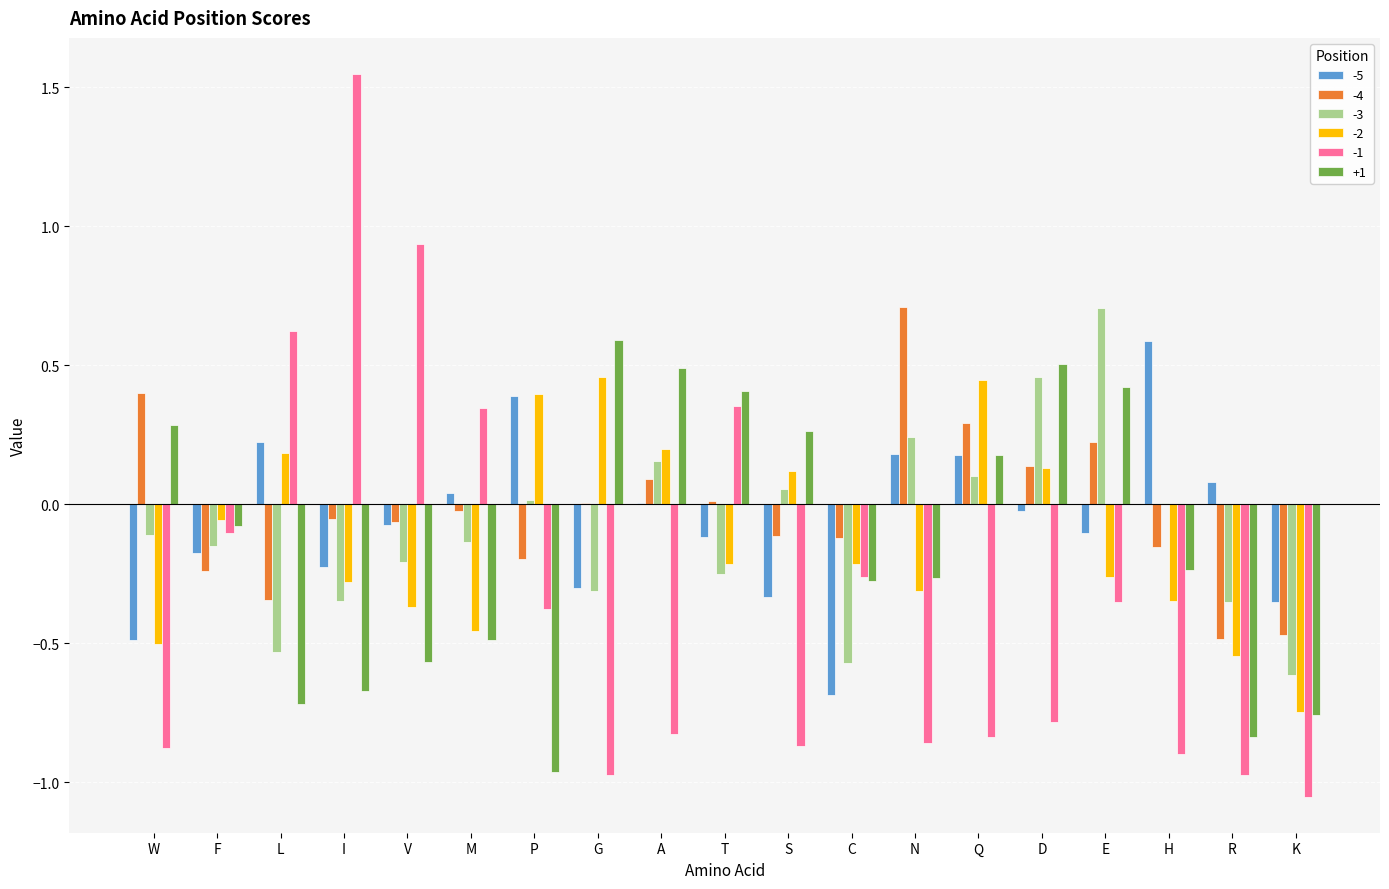

Are the bars horizontal?

No